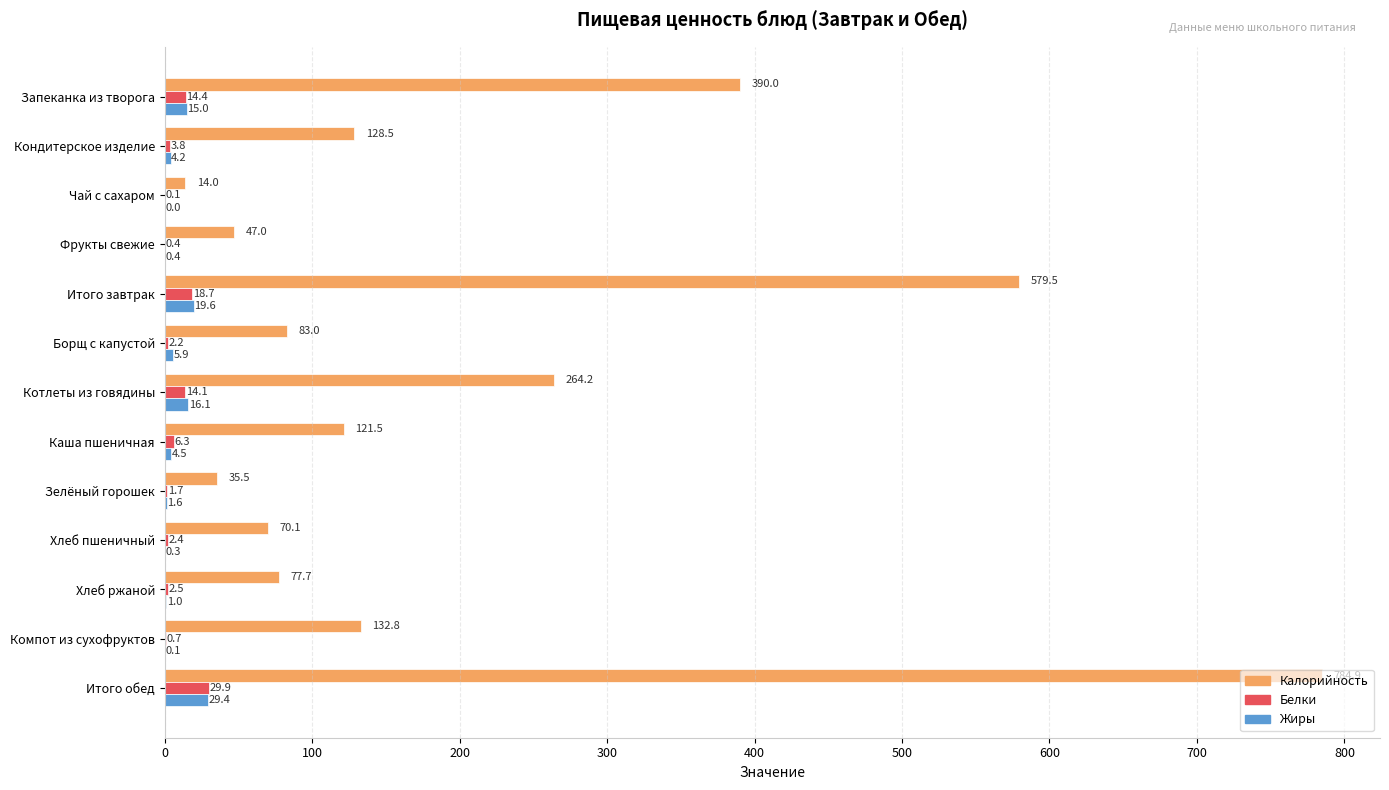

Which category has the highest value in the Жиры series?

Итого обед